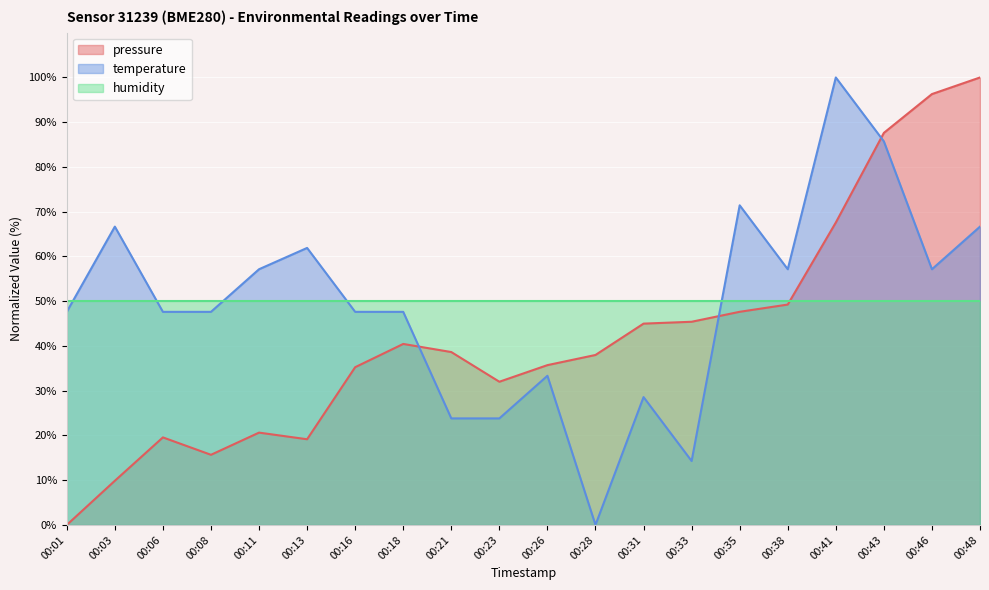

Between which two adjacent categories do pressure and temperature first intersect?

00:18 and 00:21